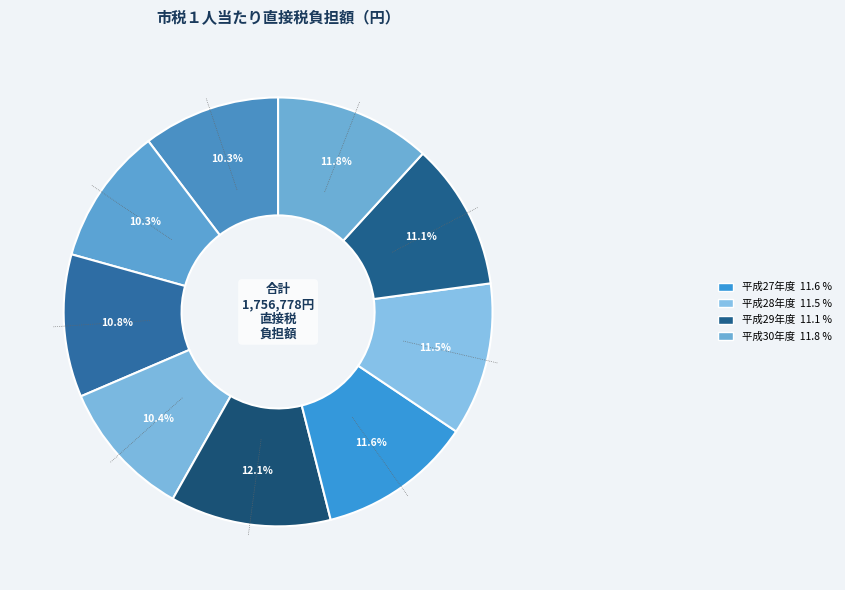

How many slices are in this pie chart?

9